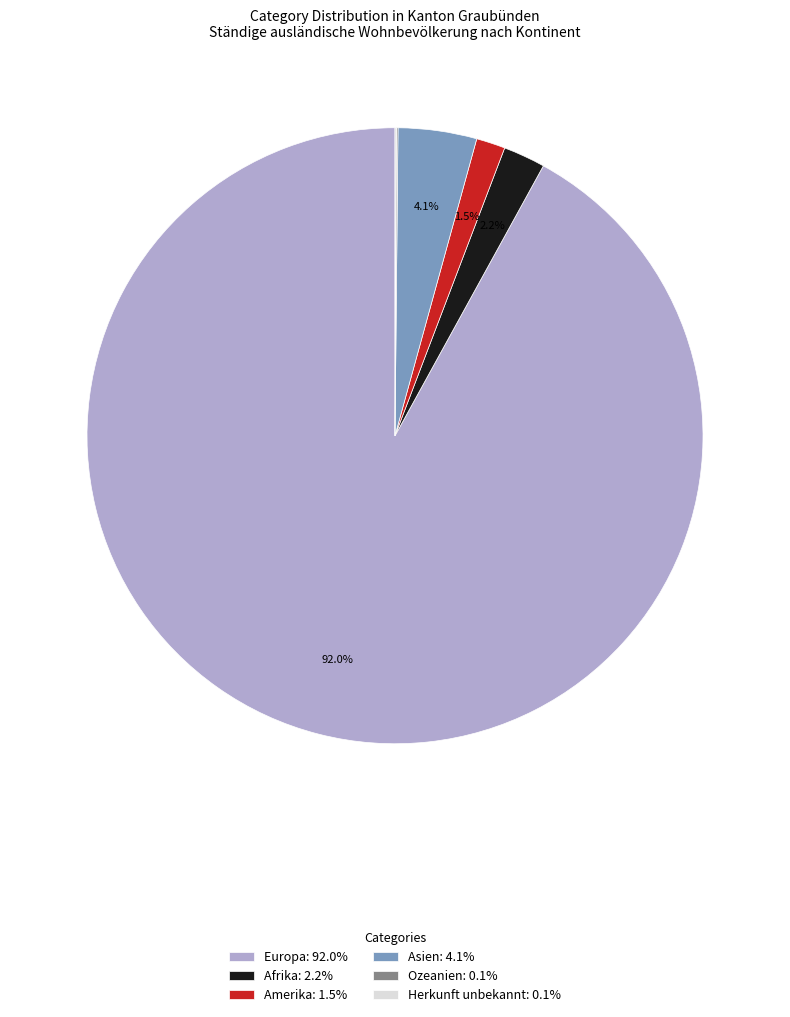

Is there any slice that represents more than half of the pie?

Yes